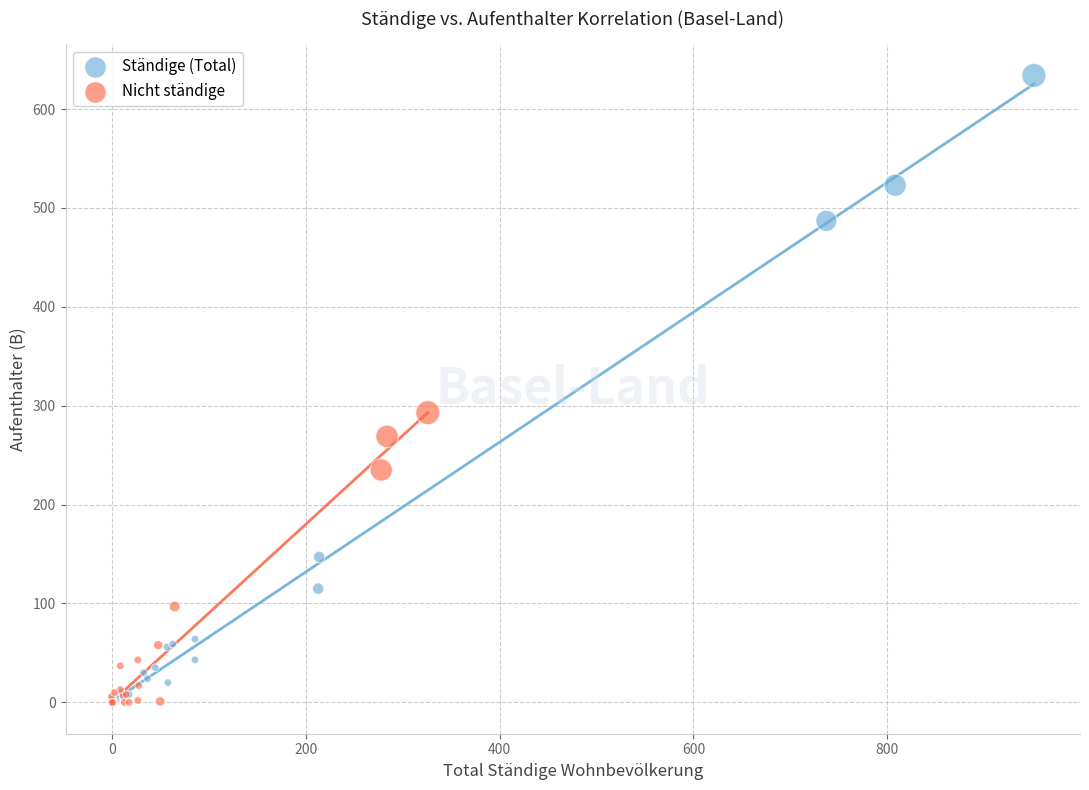

Which series contains the highest Y value?

Ständige (Total)